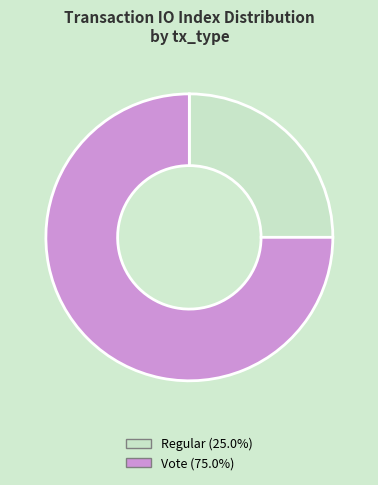

Is there any slice that represents more than half of the pie?

Yes